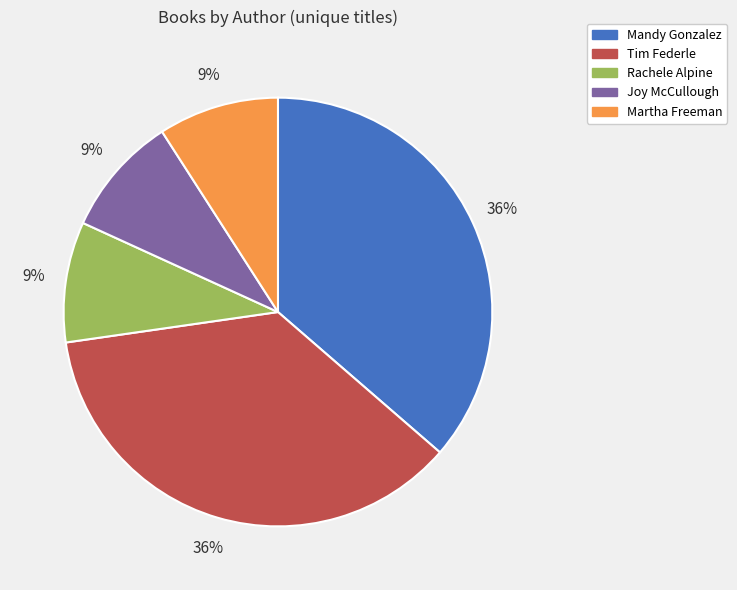

To the nearest percent, what is the difference between the largest and smallest slice percentages?

27%